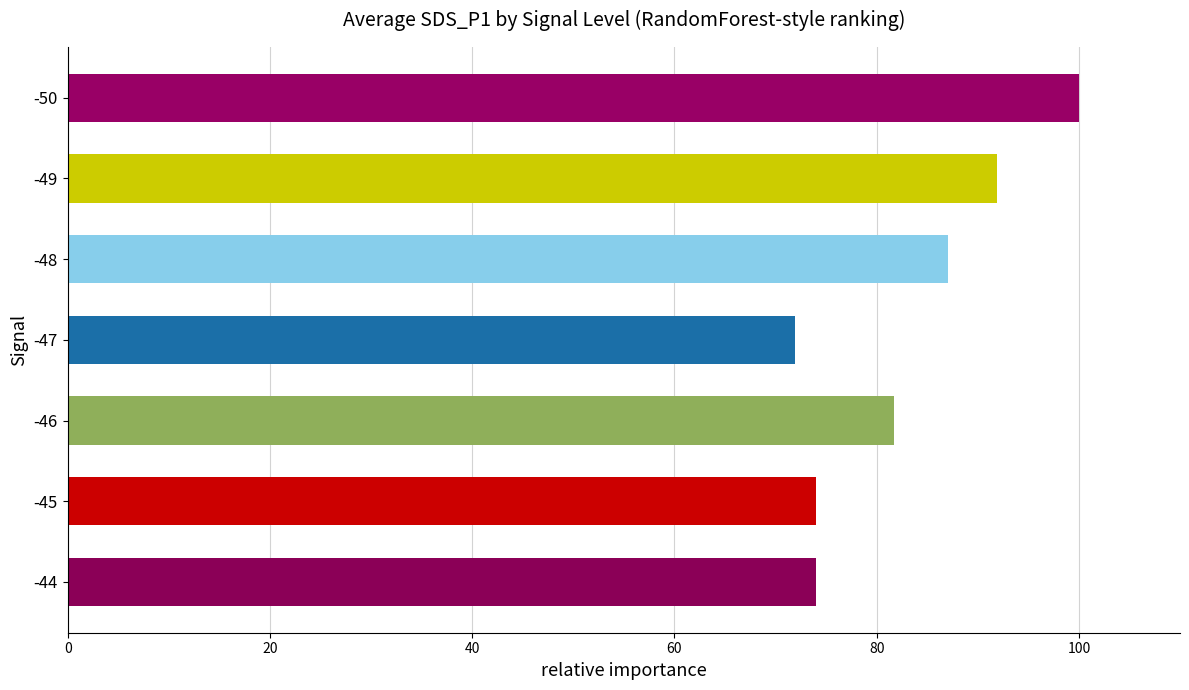

The value at -48 is 29.0. True or false?

False